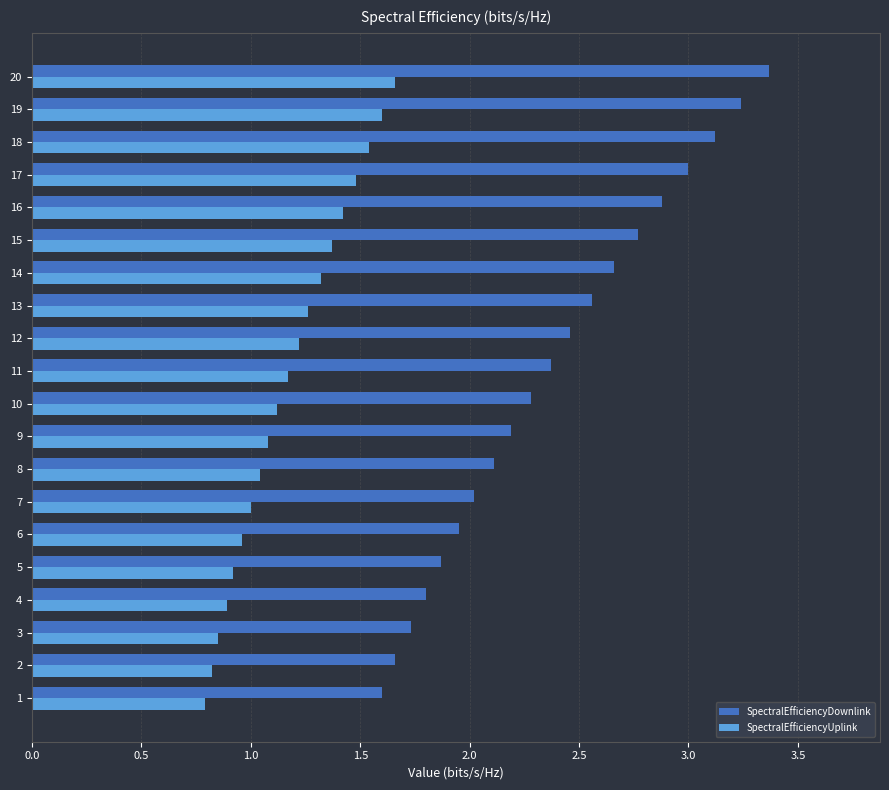

How many data points in SpectralEfficiencyDownlink are above 2?

14